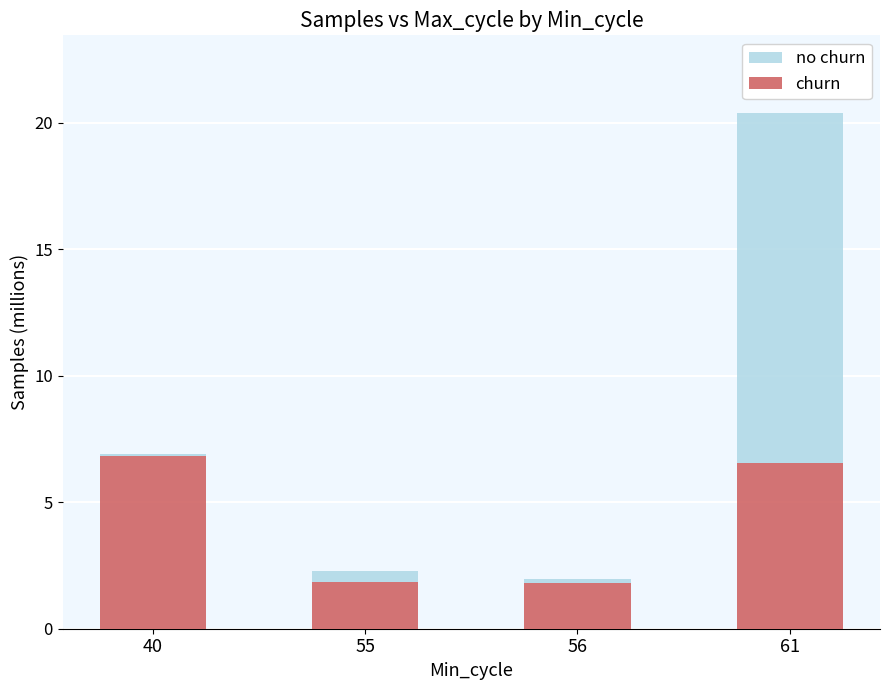

How many bars are there in total?

4